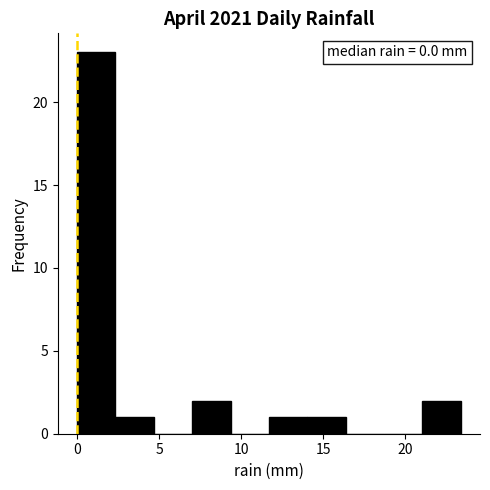

Over which range of the x-axis is the bar tallest?

0.0 to 2.5